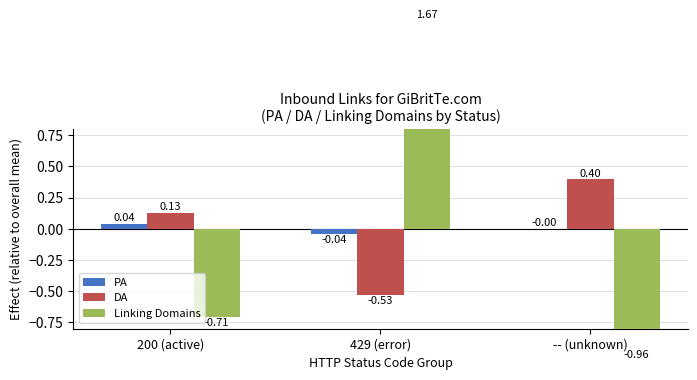

Reading left to right, transcribe all the data shown in this chart.

PA: 0.0	-0.0	0.0
DA: 0.1	-0.5	0.4
Linking Domains: -0.7	1.7	-1.0